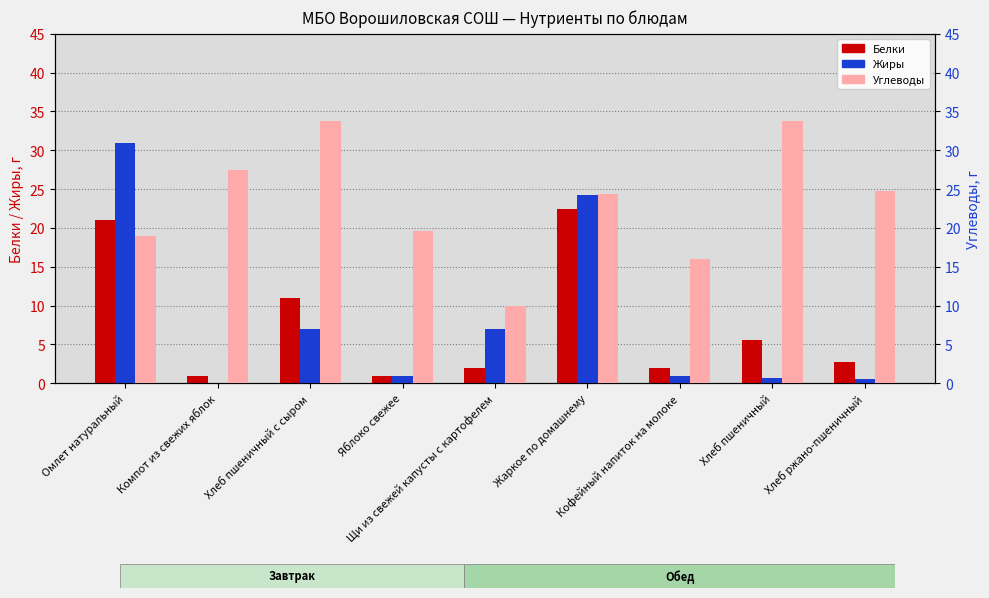

How many bars are there in each group?

3